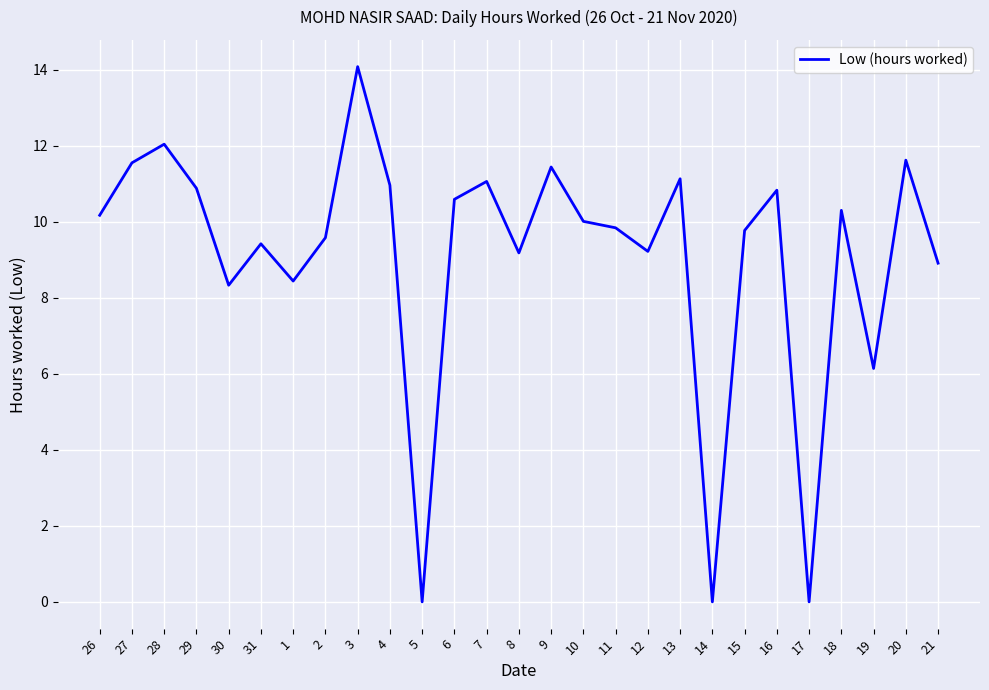

What position from the left is 31?

6